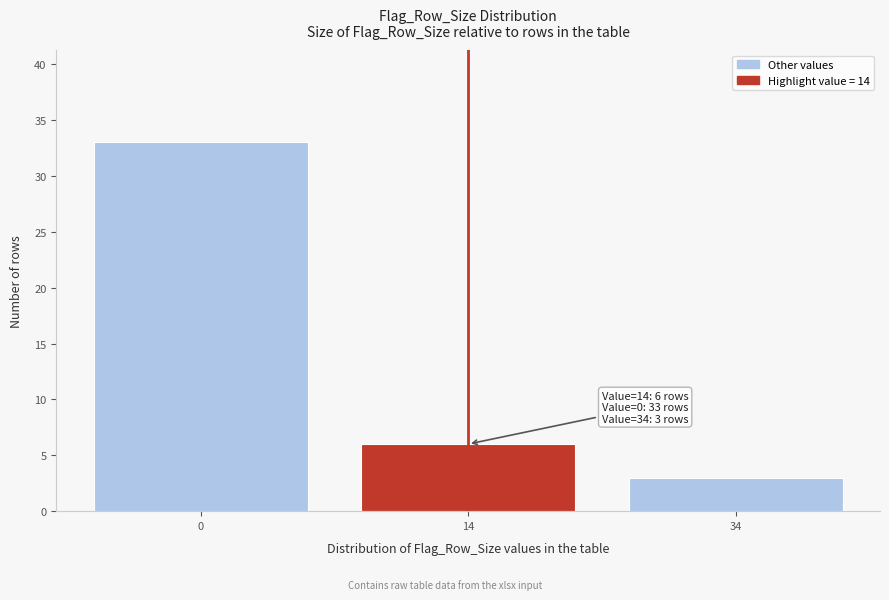

Reading left to right, extract all data points from this chart.

33	6	3